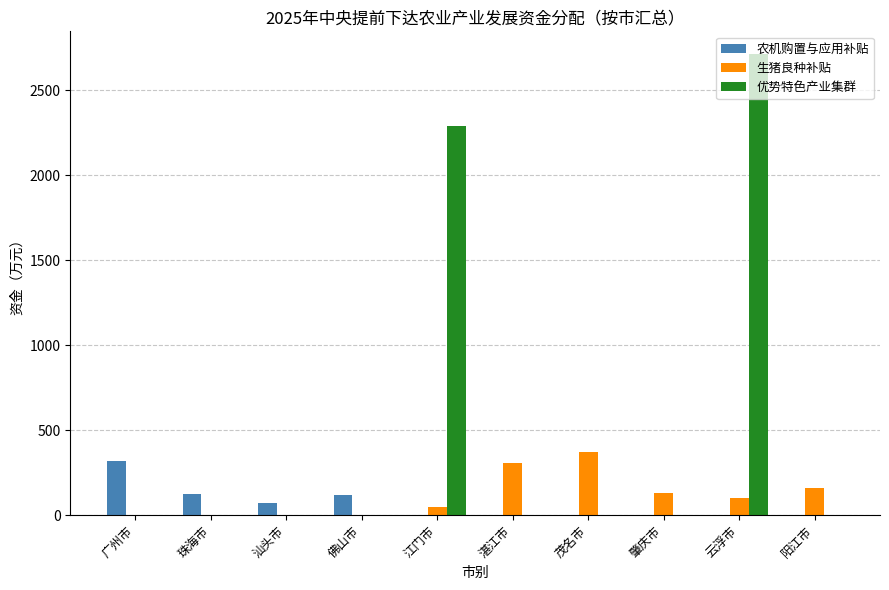

Count the number of categories in the chart.

10